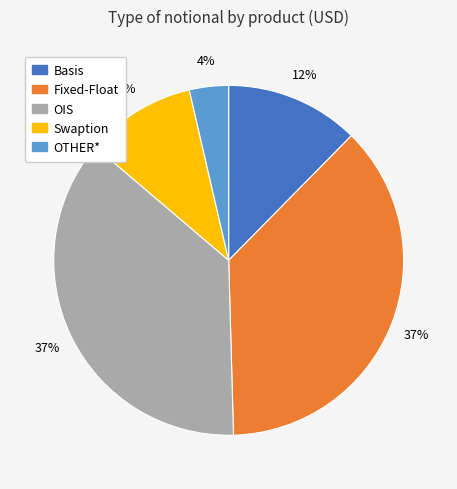

Is it true that OIS is 24% of the pie?

False